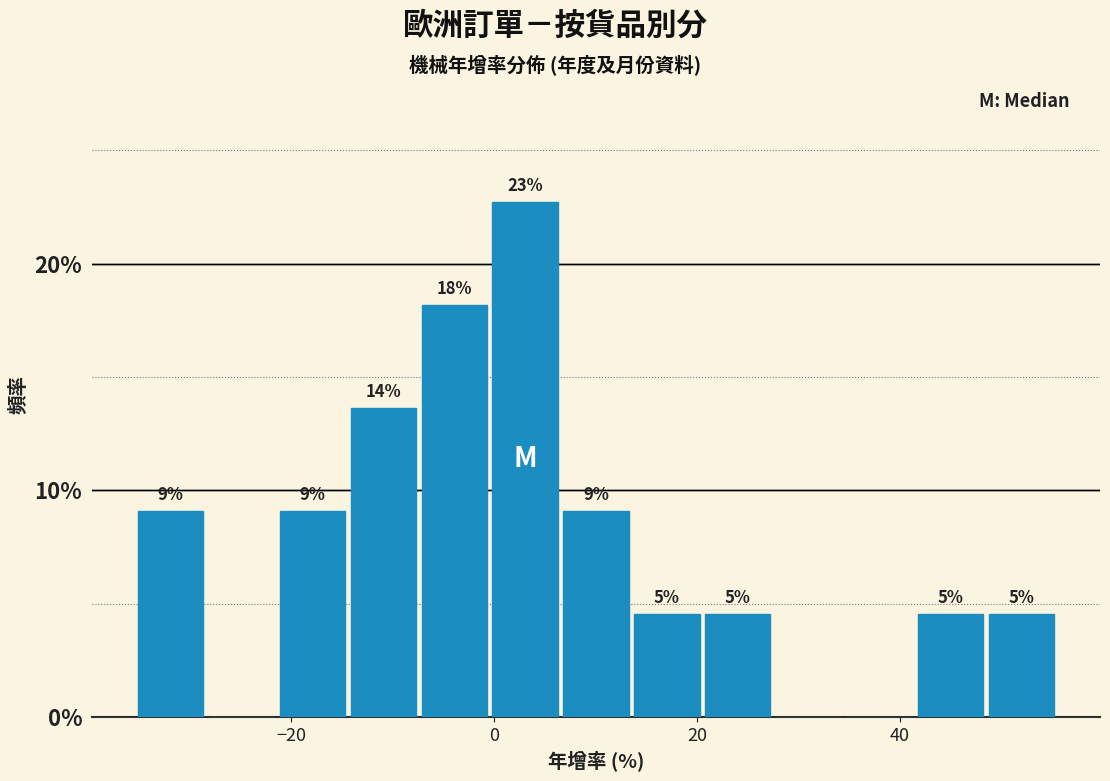

Around what value on the x-axis is the tallest bar? Give the approximate position of its centre, as read against the axis.

4